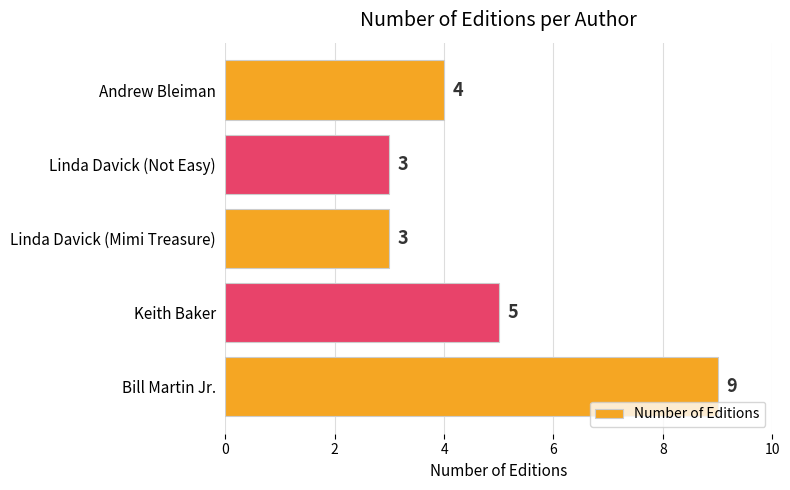

What is the change in value from Bill Martin Jr. to Andrew Bleiman?

-5